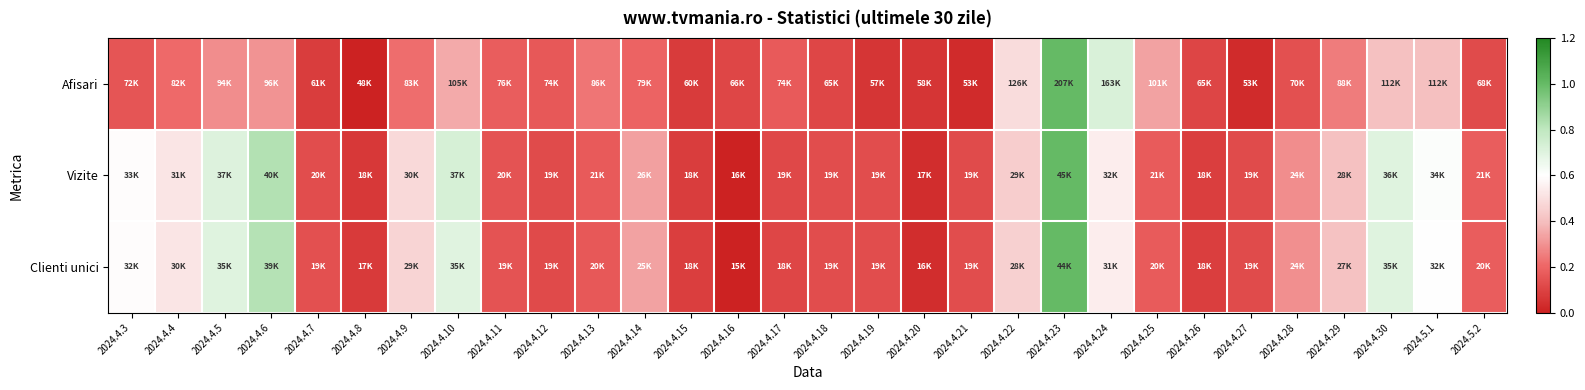

Which has a higher value, 2024.4.4 or 2024.4.10?

2024.4.10